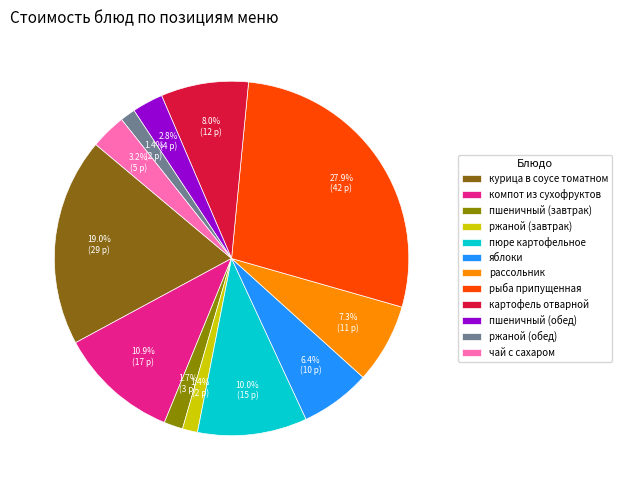

To the nearest percent, what percentage of the pie is чай с сахаром?

3%